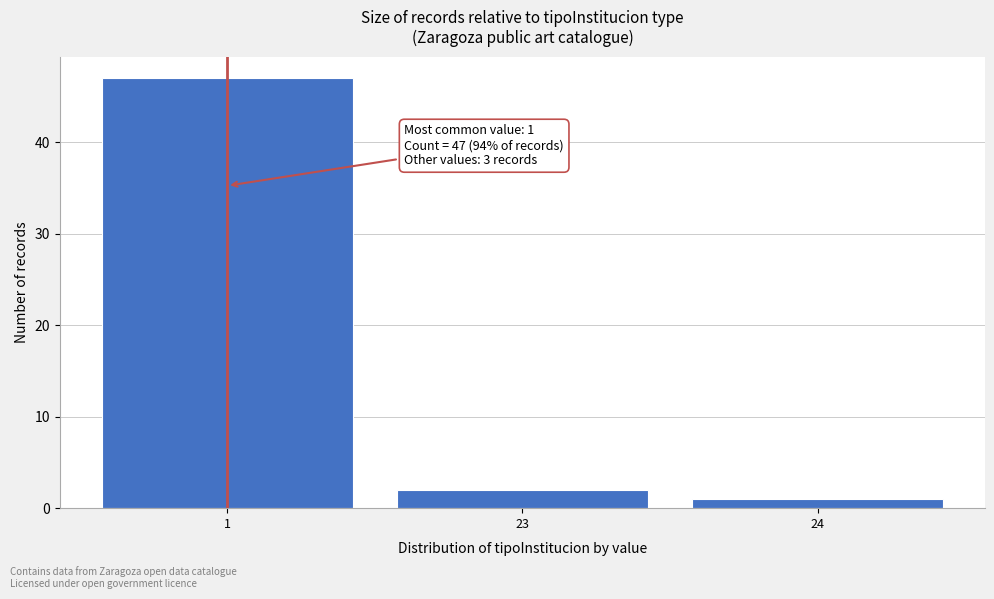

Reading right to left, extract all data points from this chart.

24=1	23=2	1=47